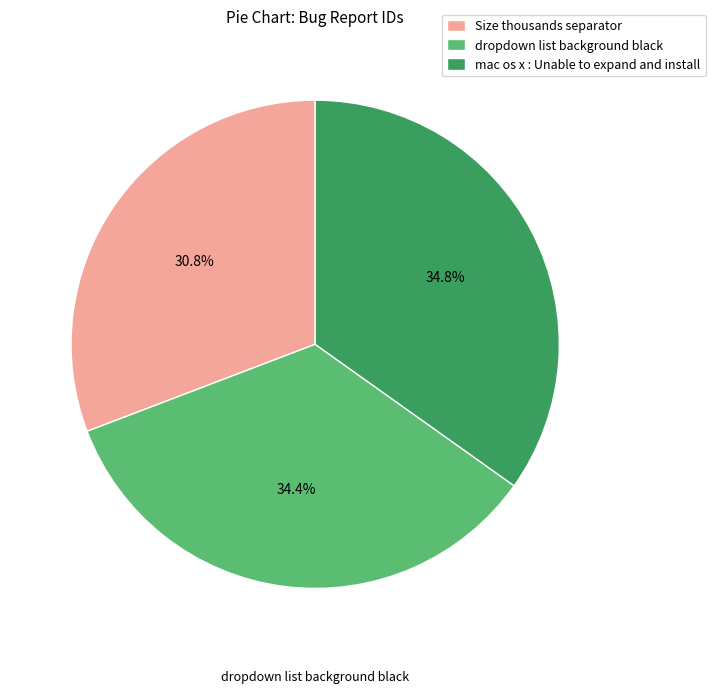

Is Size thousands separator the majority of the pie?

No